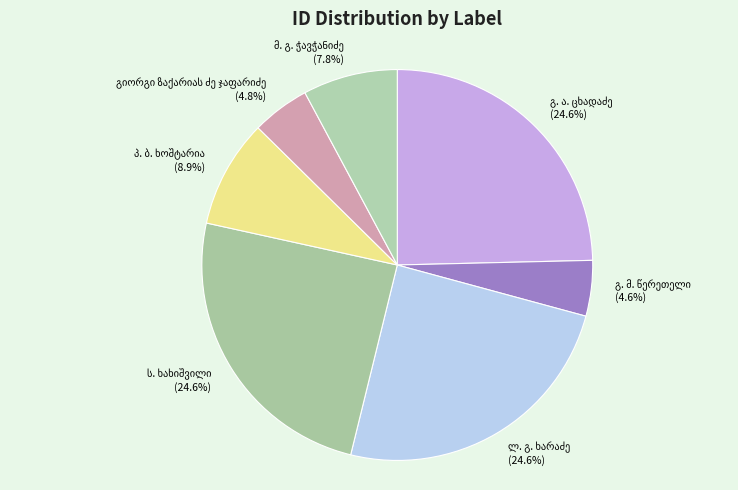

Is there any slice that represents more than half of the pie?

No